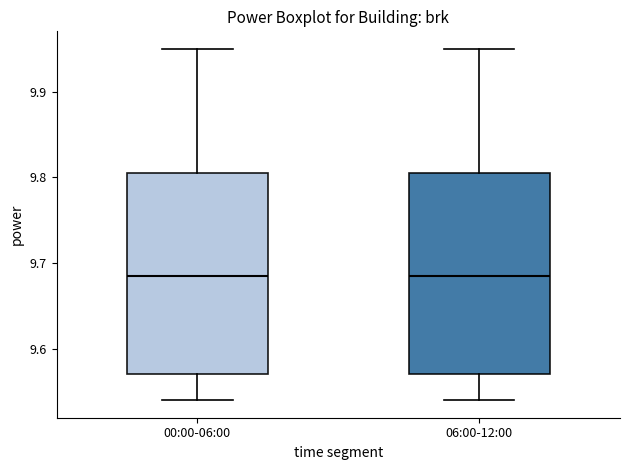

Reading left to right, read every box against the y-axis: the position of its median line, the range the box covers, and the ends of its whiskers. The values are not printed on the chart, so give them approximately, as read against the axis.

00:00-06:00: median 9.69, box 9.57 to 9.81, whiskers 9.54 to 9.95
06:00-12:00: median 9.69, box 9.57 to 9.81, whiskers 9.54 to 9.95